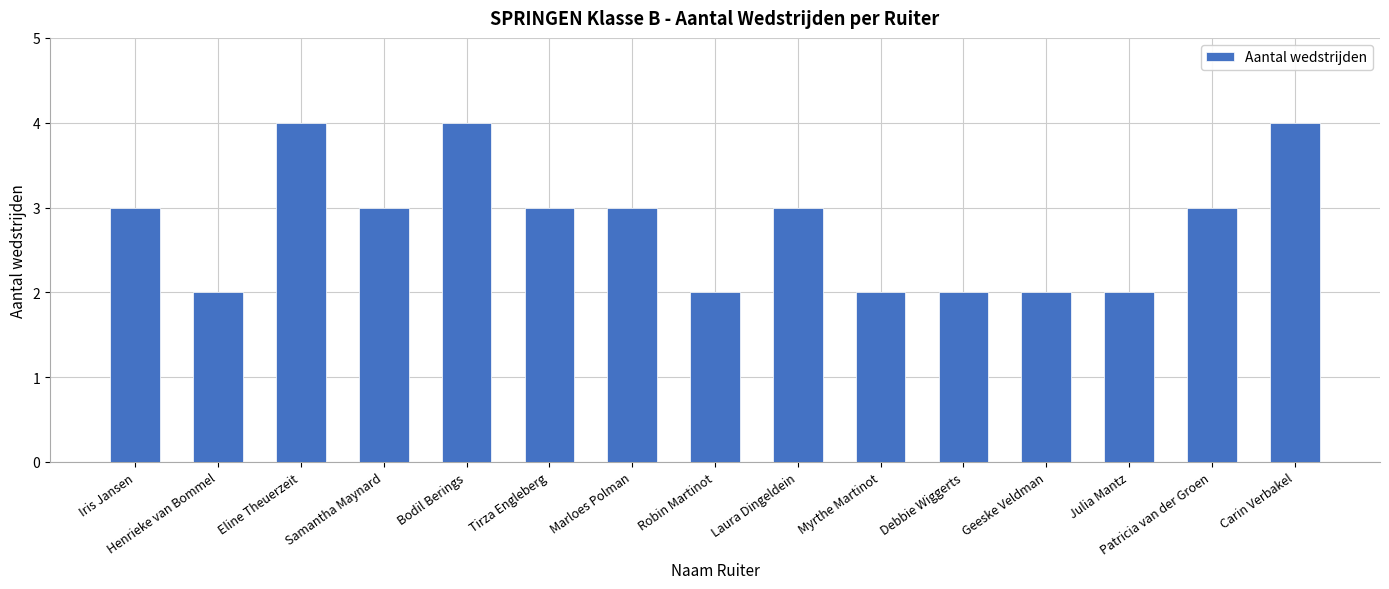

Count the number of categories in the chart.

15